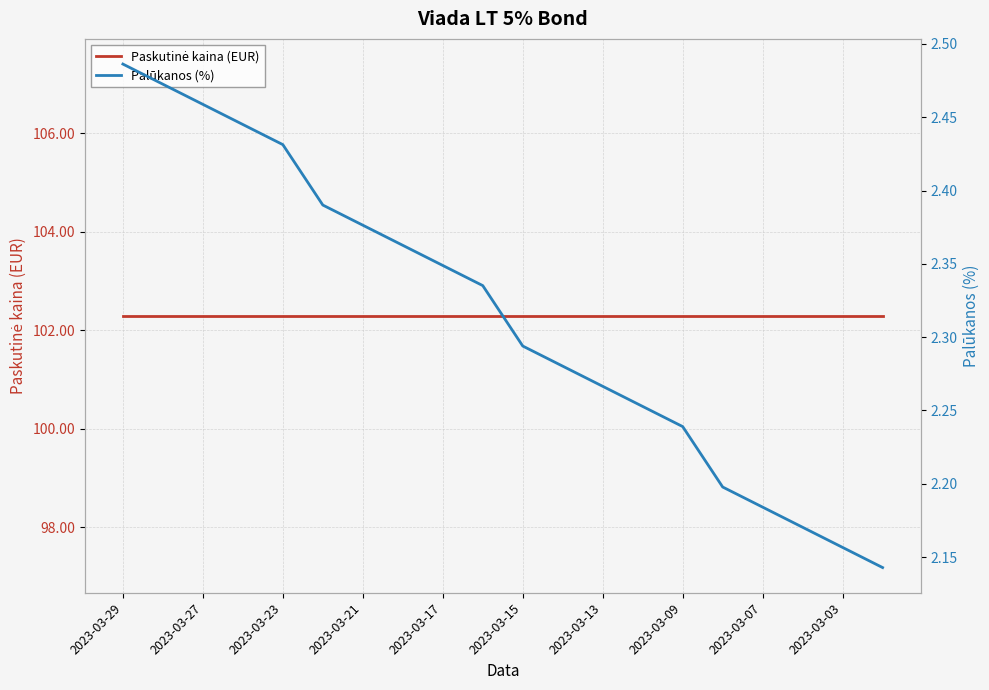

What value does the Paskutinė kaina (EUR) series have at 15?

102.3